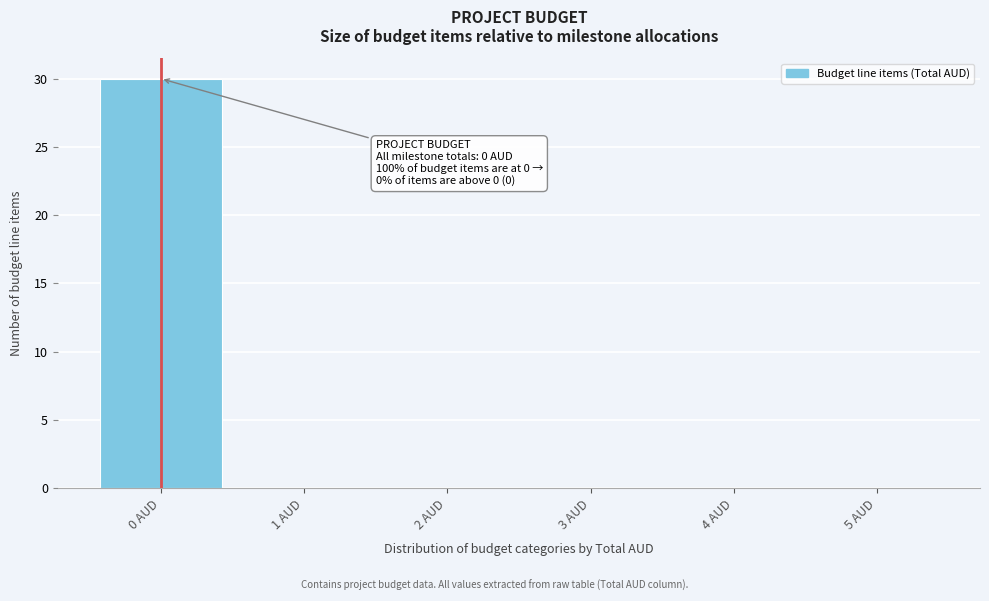

Over which range of the x-axis is the bar tallest?

-0.5 to 0.5